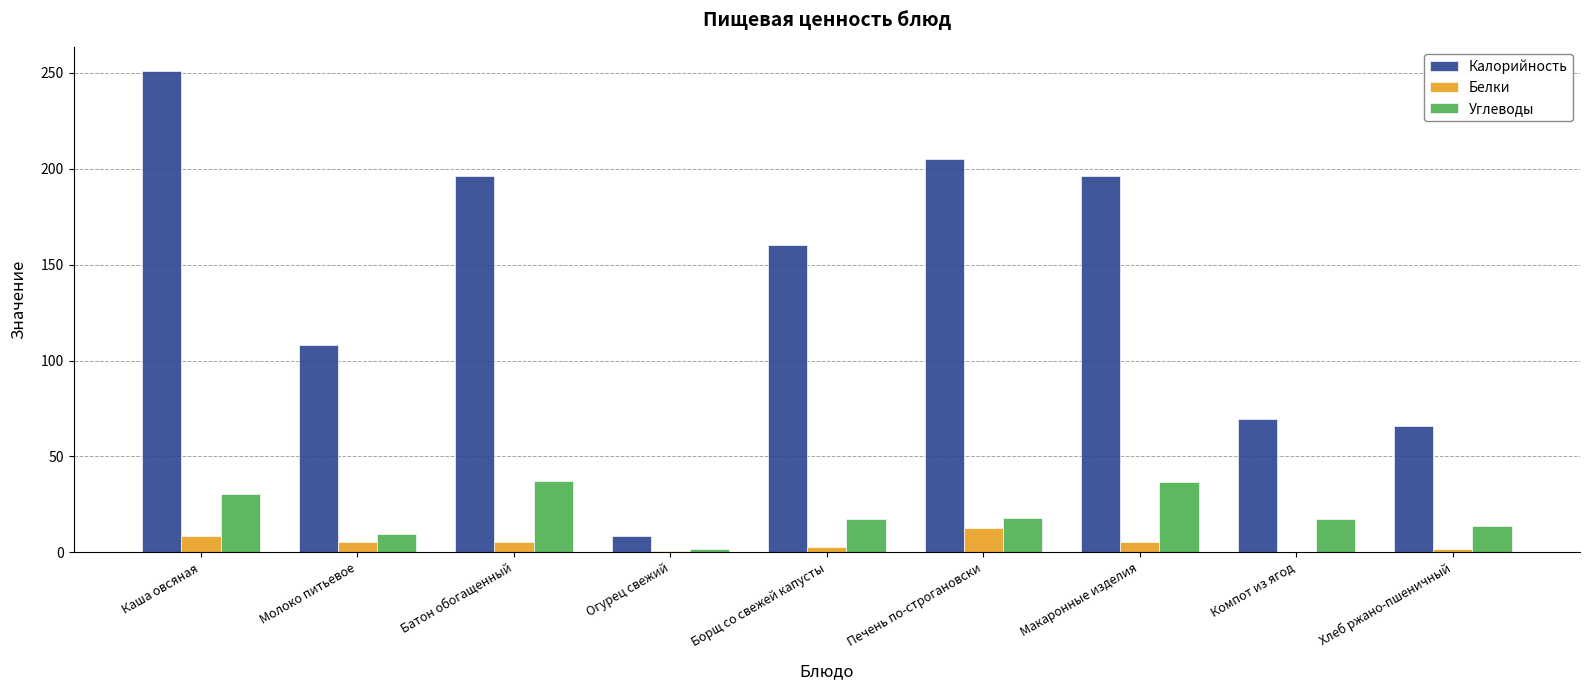

What are all the series names shown in the legend?

Калорийность, Белки, Углеводы